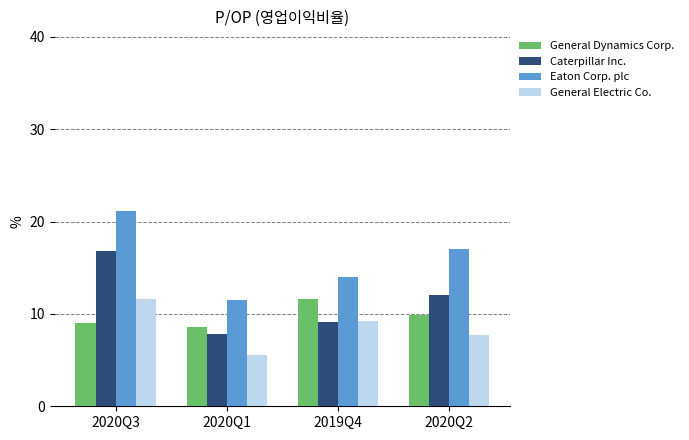

What is the difference between the second highest and minimum values in the General Electric Co. series?

3.7